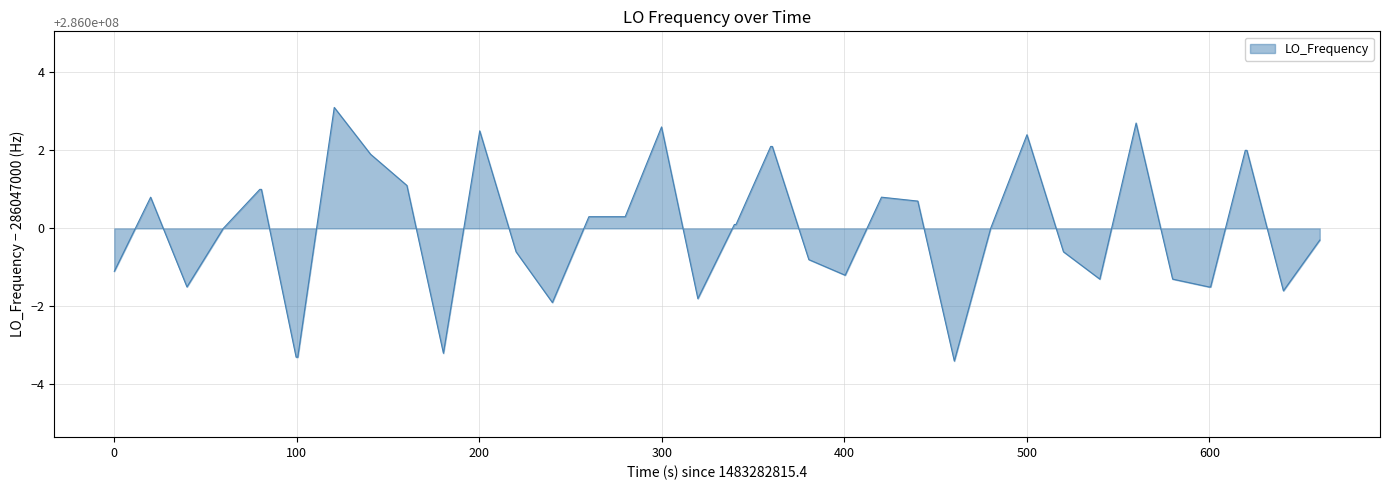

What is the greatest value displayed?

3.1